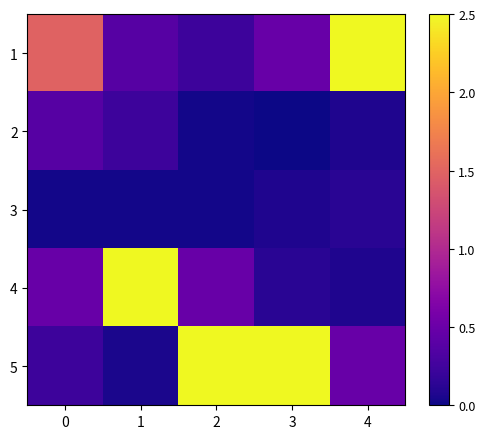

At which category is the sum across all series the highest?

2